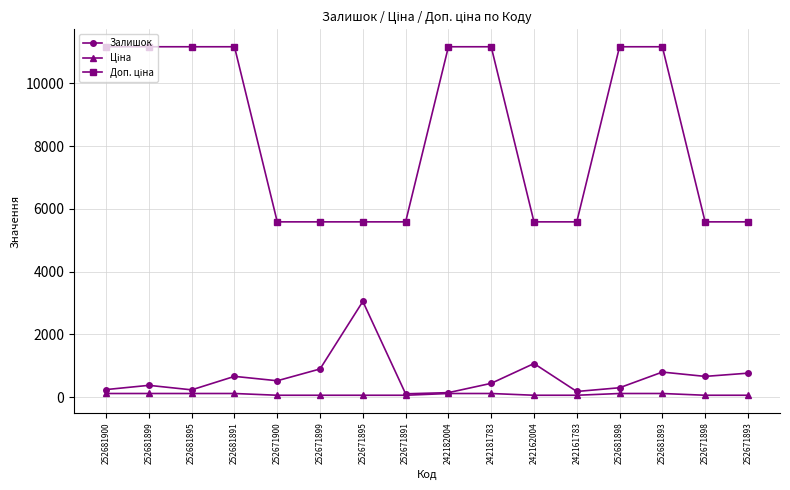

What is the average value of the Залишок series?

648.9